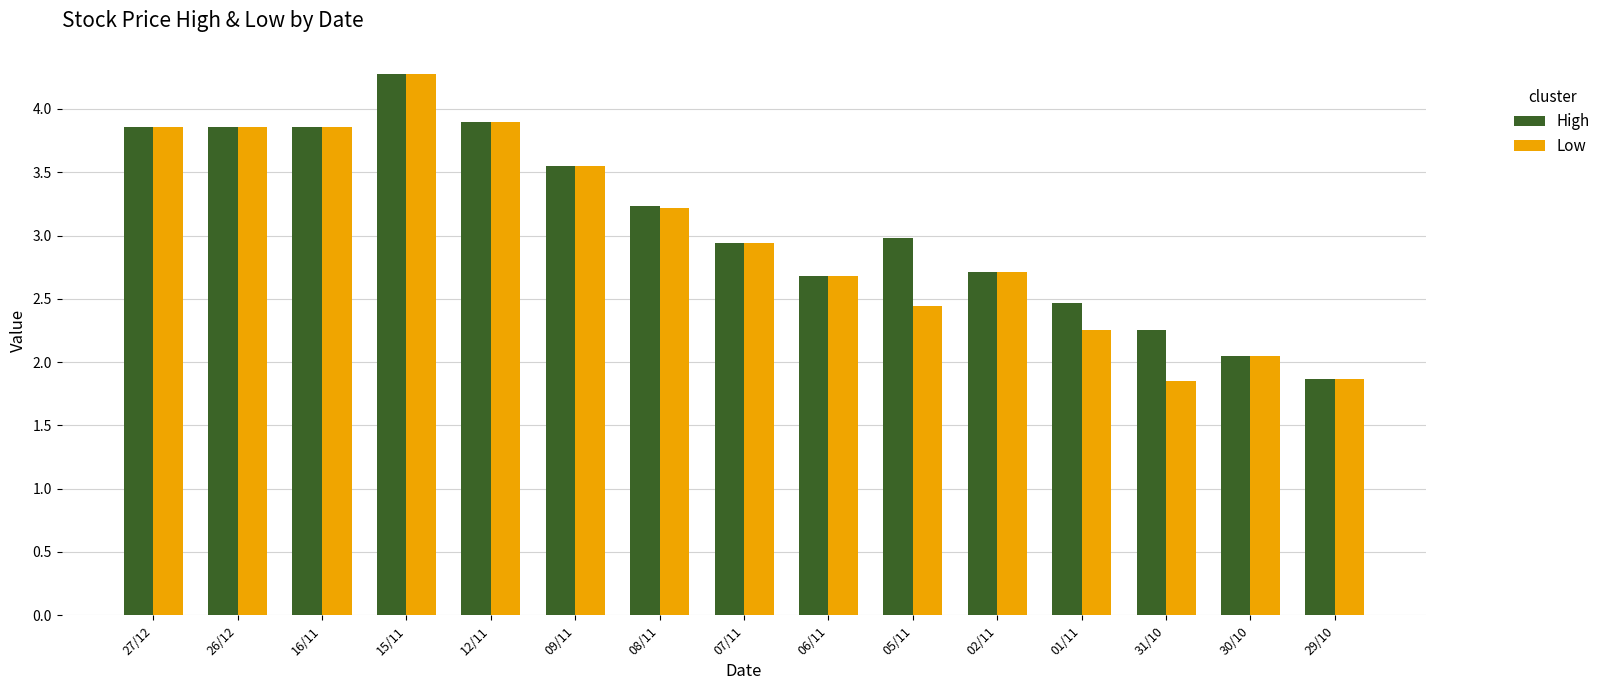

What position from the right is 09/11?

10